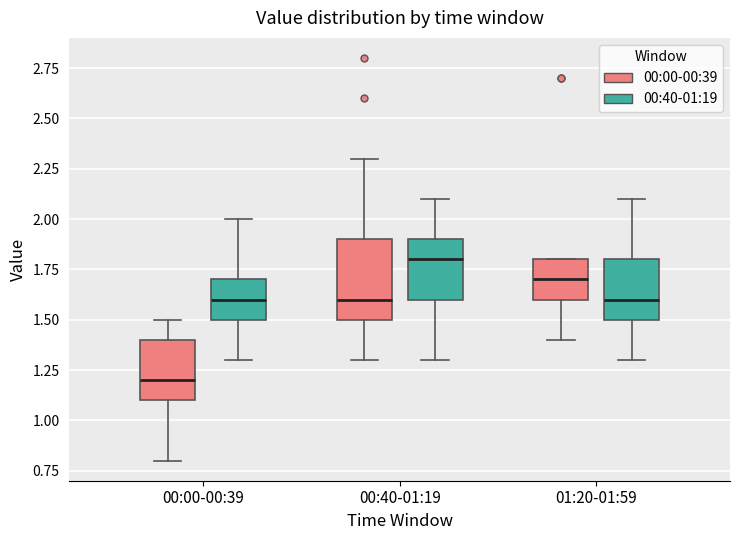

Reading left to right, transcribe this box plot: for each box, give where its median line is, the range the box spans, and where its two whiskers end, as read against the y-axis. The values are not printed on the chart, so give them approximately, as read against the axis.

00:00-00:39 (00:00-00:39): median 1.2, box 1.1 to 1.4, whiskers 0.8 to 1.5
00:00-00:39 (00:40-01:19): median 1.6, box 1.5 to 1.7, whiskers 1.3 to 2.0
00:40-01:19 (00:00-00:39): median 1.6, box 1.5 to 1.9, whiskers 1.3 to 2.3
00:40-01:19 (00:40-01:19): median 1.8, box 1.6 to 1.9, whiskers 1.3 to 2.1
01:20-01:59 (00:00-00:39): median 1.7, box 1.6 to 1.8, whiskers 1.4 to 1.8
01:20-01:59 (00:40-01:19): median 1.6, box 1.5 to 1.8, whiskers 1.3 to 2.1